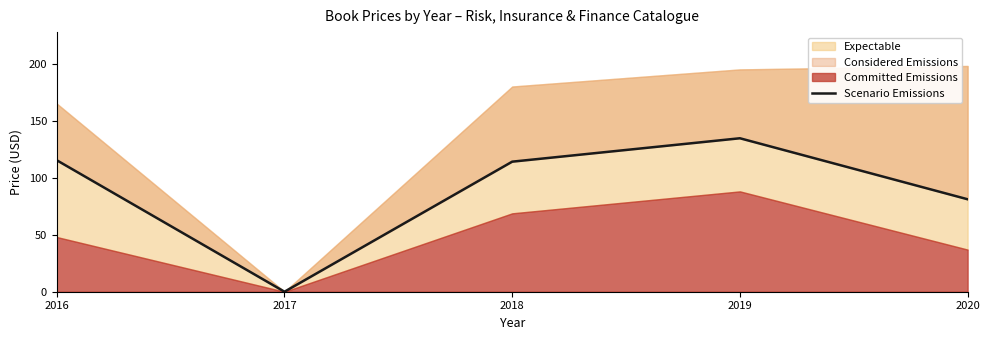

At which category does the data reach its first local peak?

2019